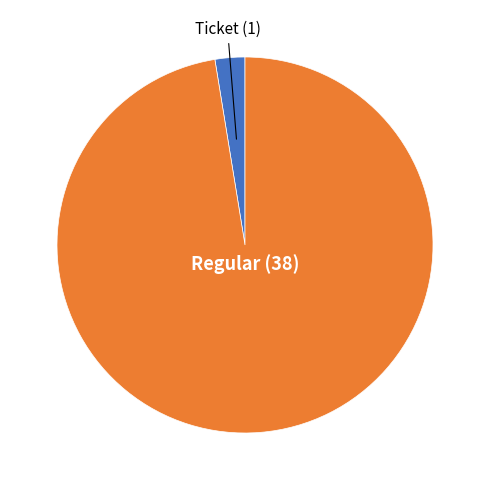

True or false: Regular accounts for 97% of the total.

True